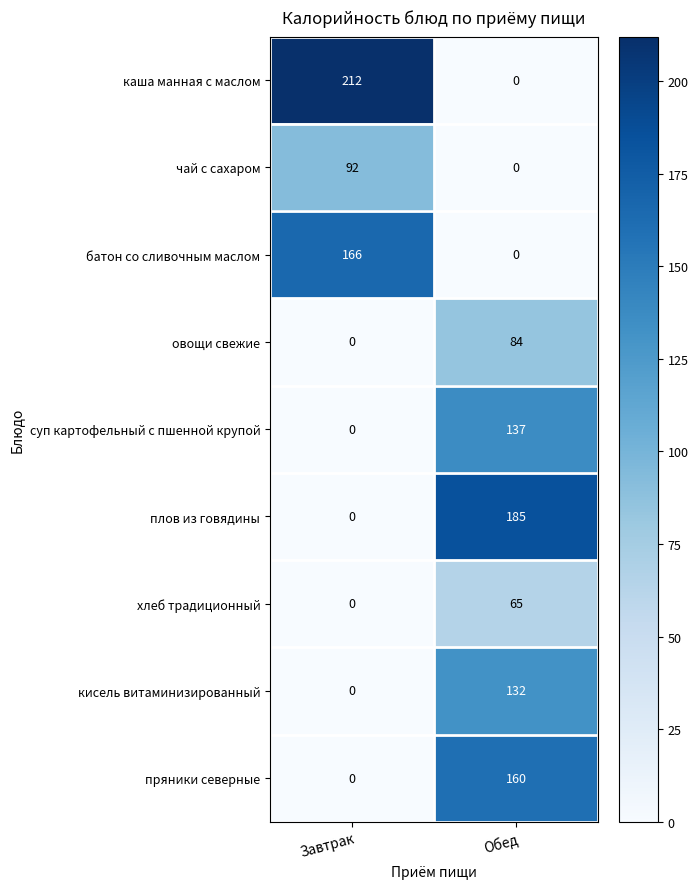

List the labels in order of овощи свежие value, smallest first.

Завтрак, Обед